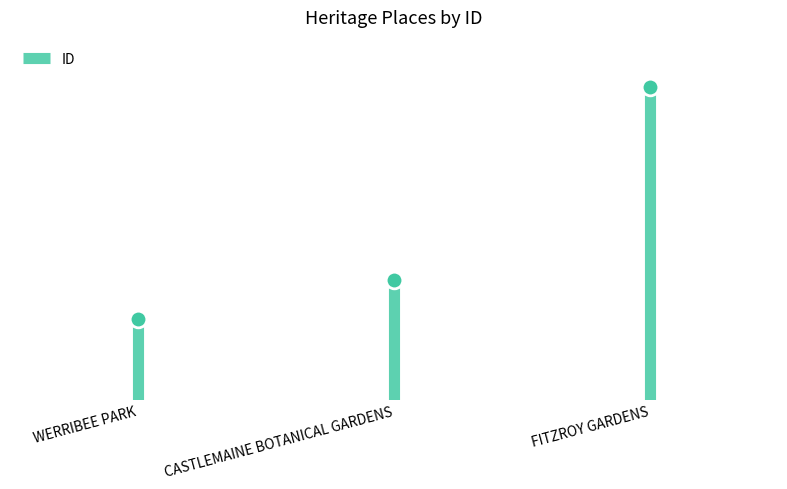

What is the sum of the values at FITZROY GARDENS and CASTLEMAINE BOTANICAL GARDENS?

6494